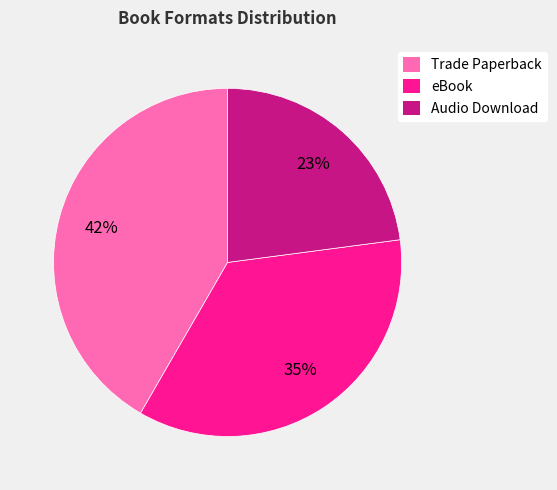

To the nearest percent, what is the combined percentage of eBook and Trade Paperback?

77%